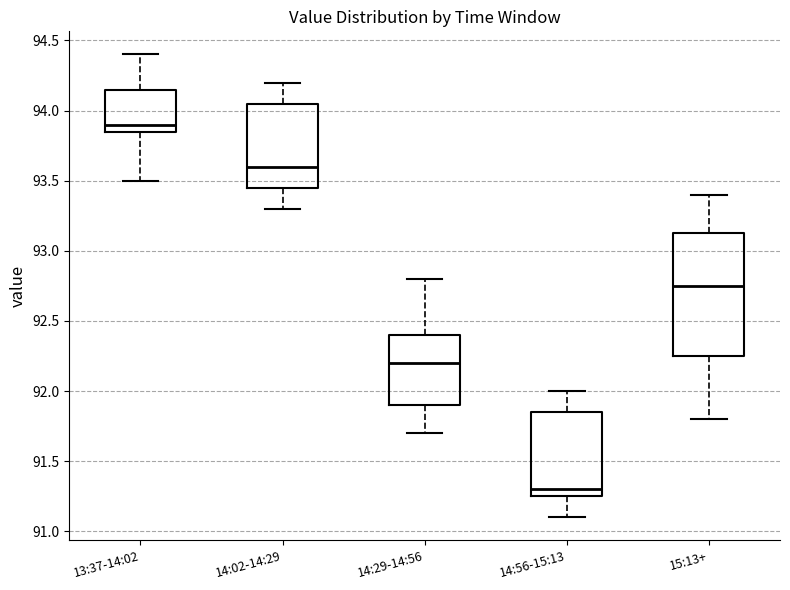

Where does the median line of the box for 14:29-14:56 sit on the y-axis? The values are not printed on the chart, so give them approximately, as read against the axis.

92.20